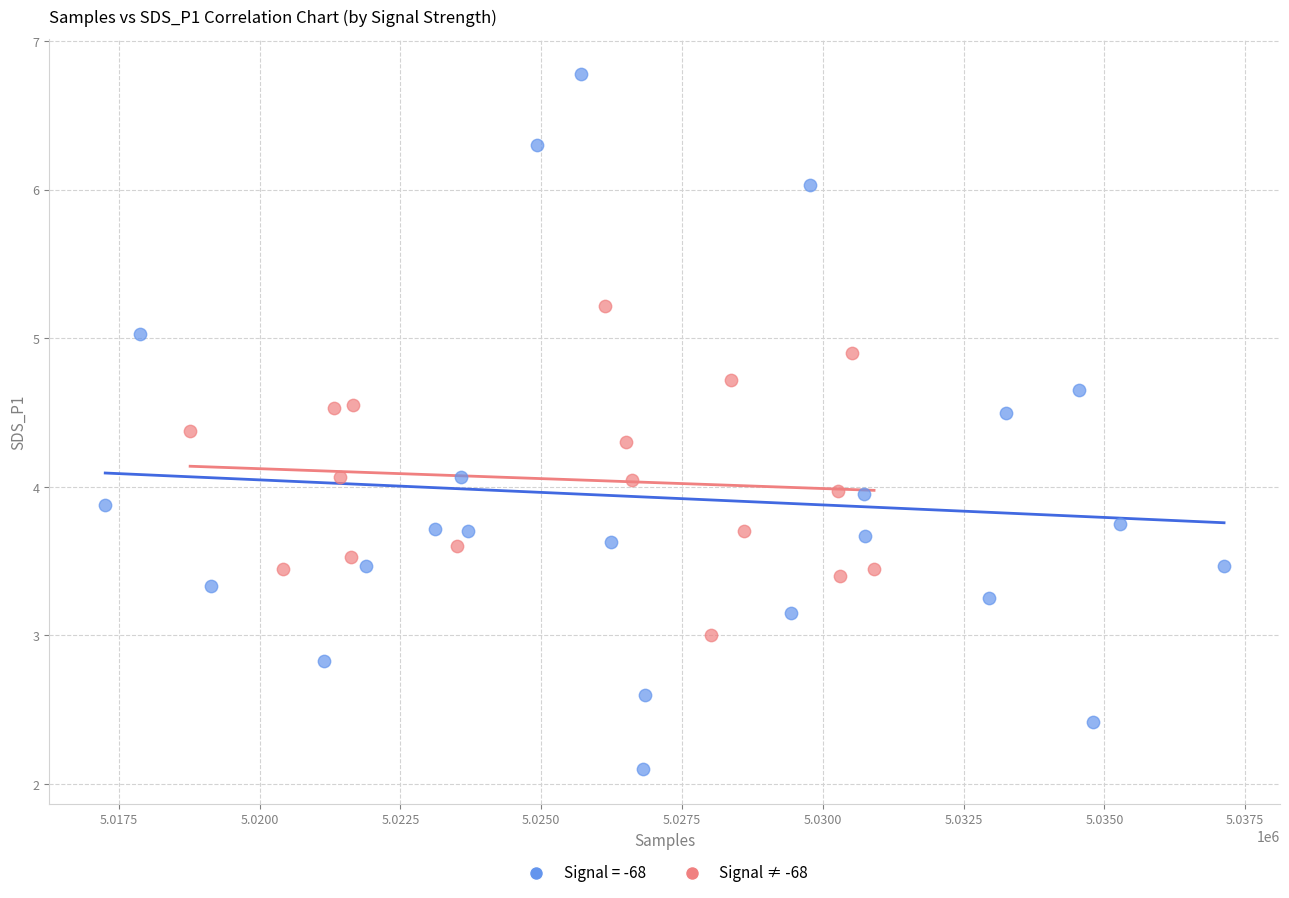

Which series contains the highest Y value?

Signal = -68